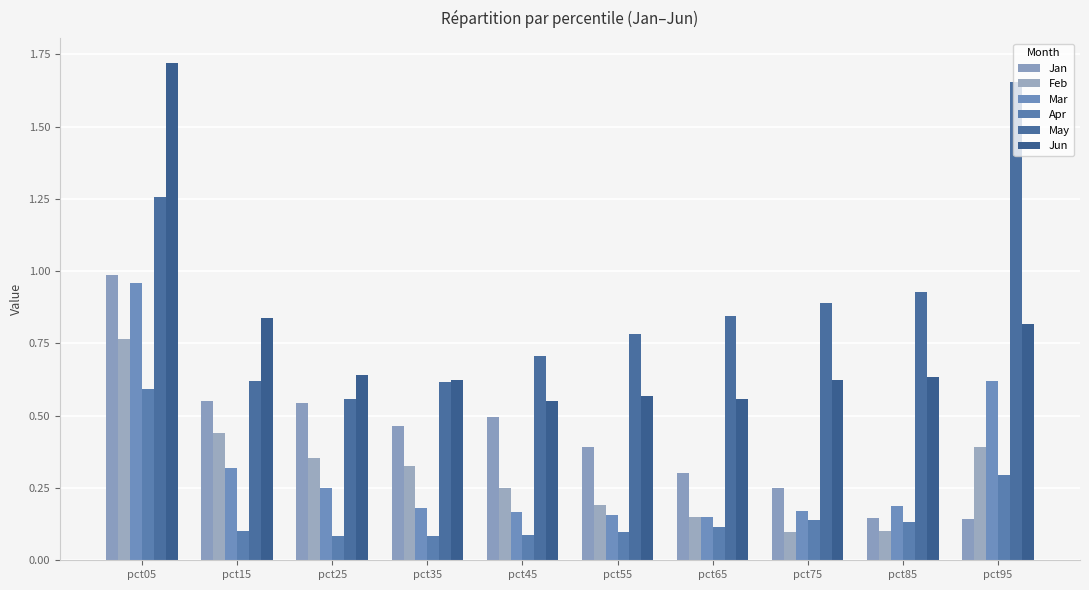

The Jan series shows 0.7 at pct35. True or false?

False